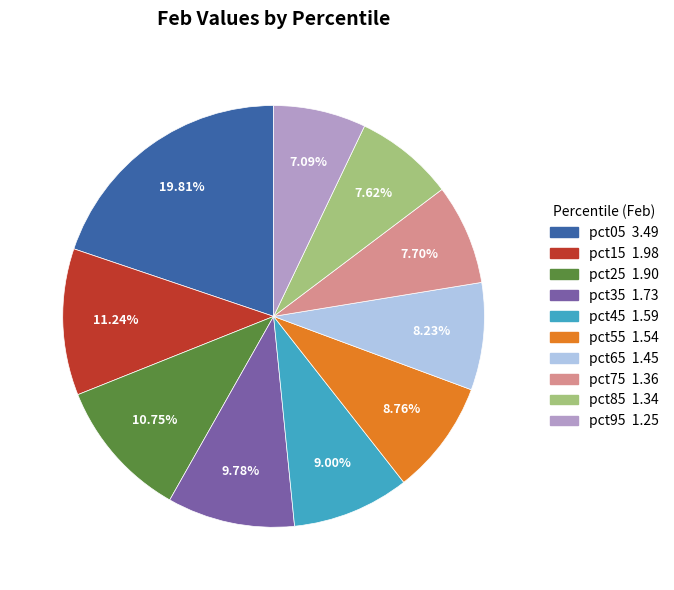

What is the smallest slice in the pie chart?

pct95